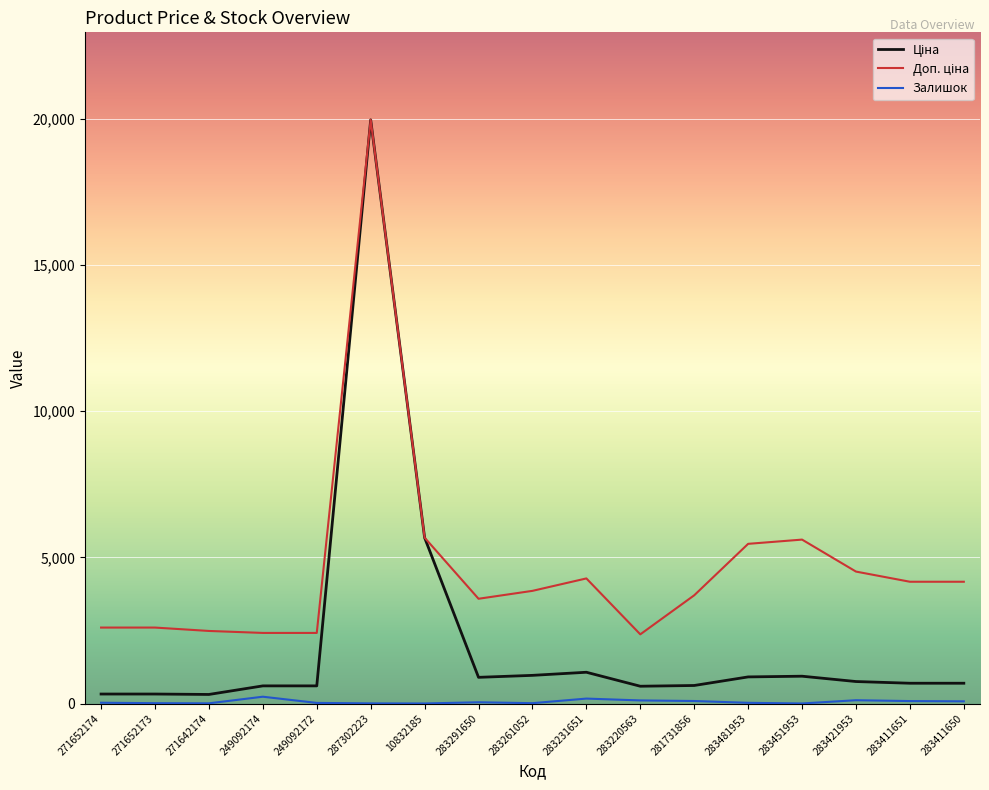

What is the maximum value shown in the chart?

19964.2